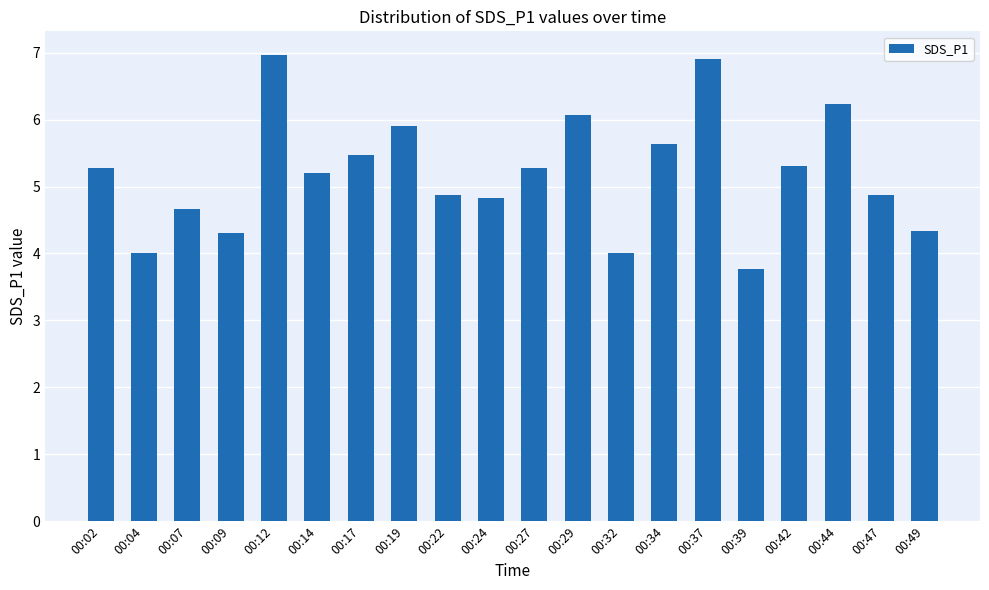

Count the number of categories in the chart.

20